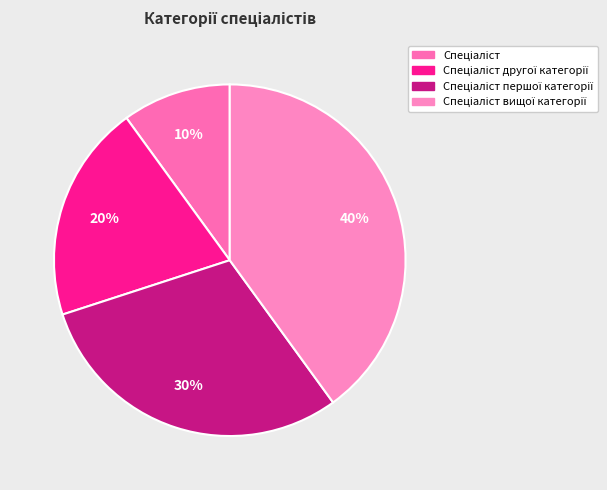

The Спеціаліст вищої категорії slice represents 52% of the pie. True or false?

False